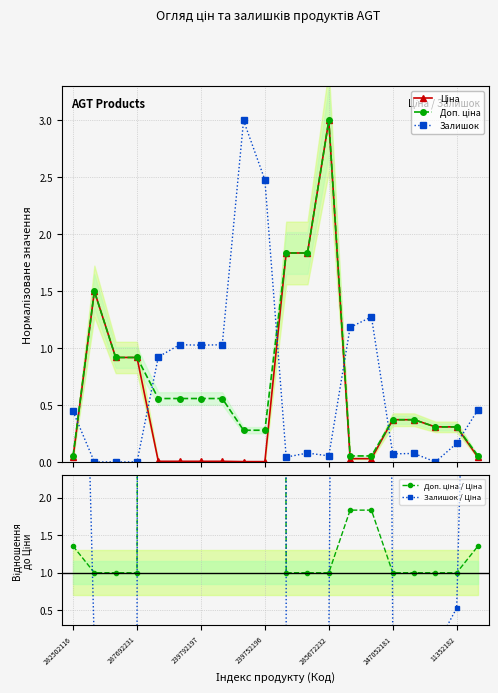

True or false: Залишок has more than 2 interior local peaks.

True